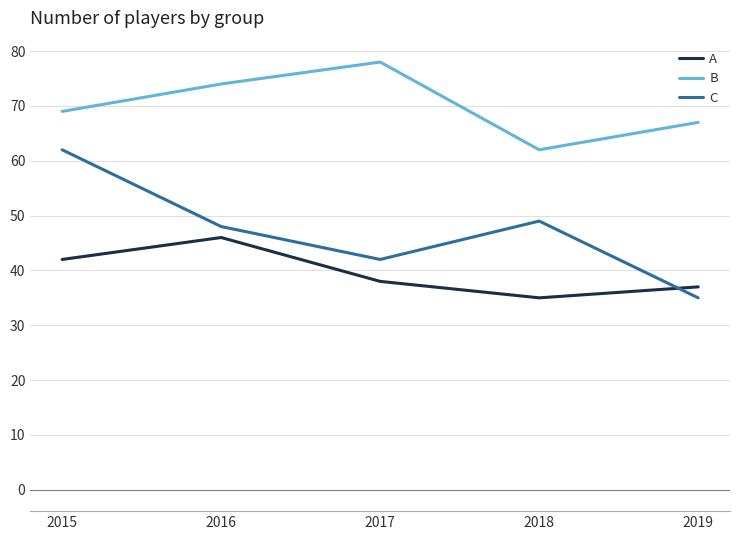

How many lines are shown in the chart?

3